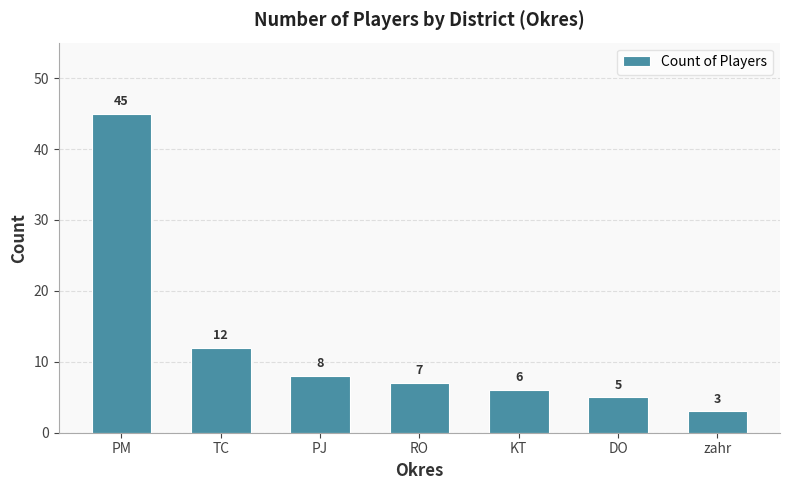

What position from the left is TC?

2